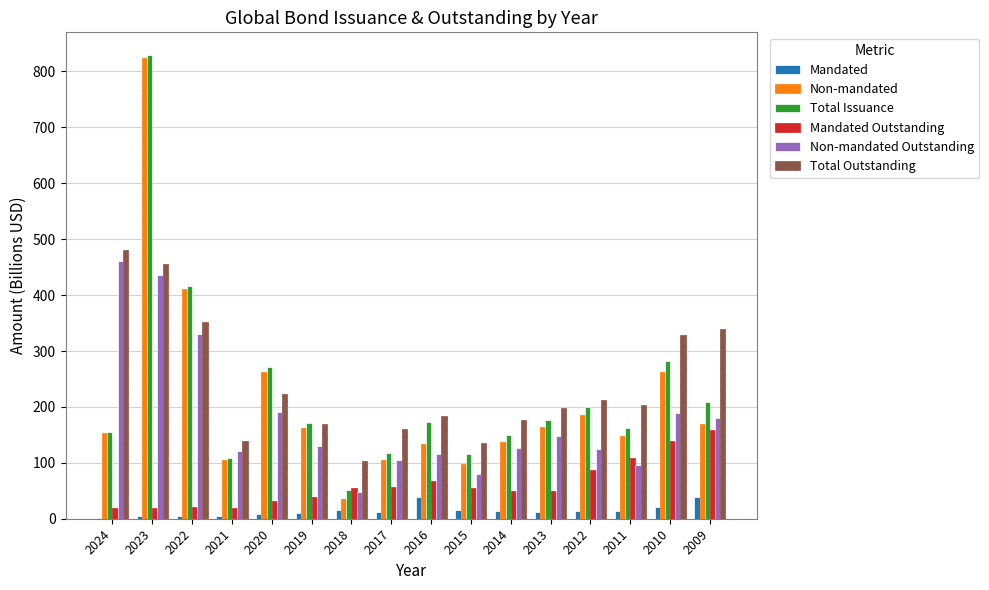

Read the Total Issuance value at 2016.

173.5